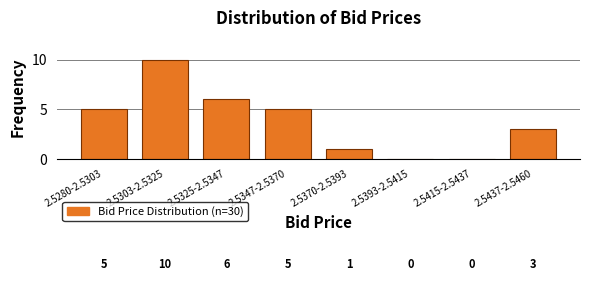

Reading left to right, transcribe all the data shown in this chart.

2.5280-2.5303=5	2.5303-2.5325=10	2.5325-2.5347=6	2.5347-2.5370=5	2.5370-2.5393=1	2.5393-2.5415=0	2.5415-2.5437=0	2.5437-2.5460=3